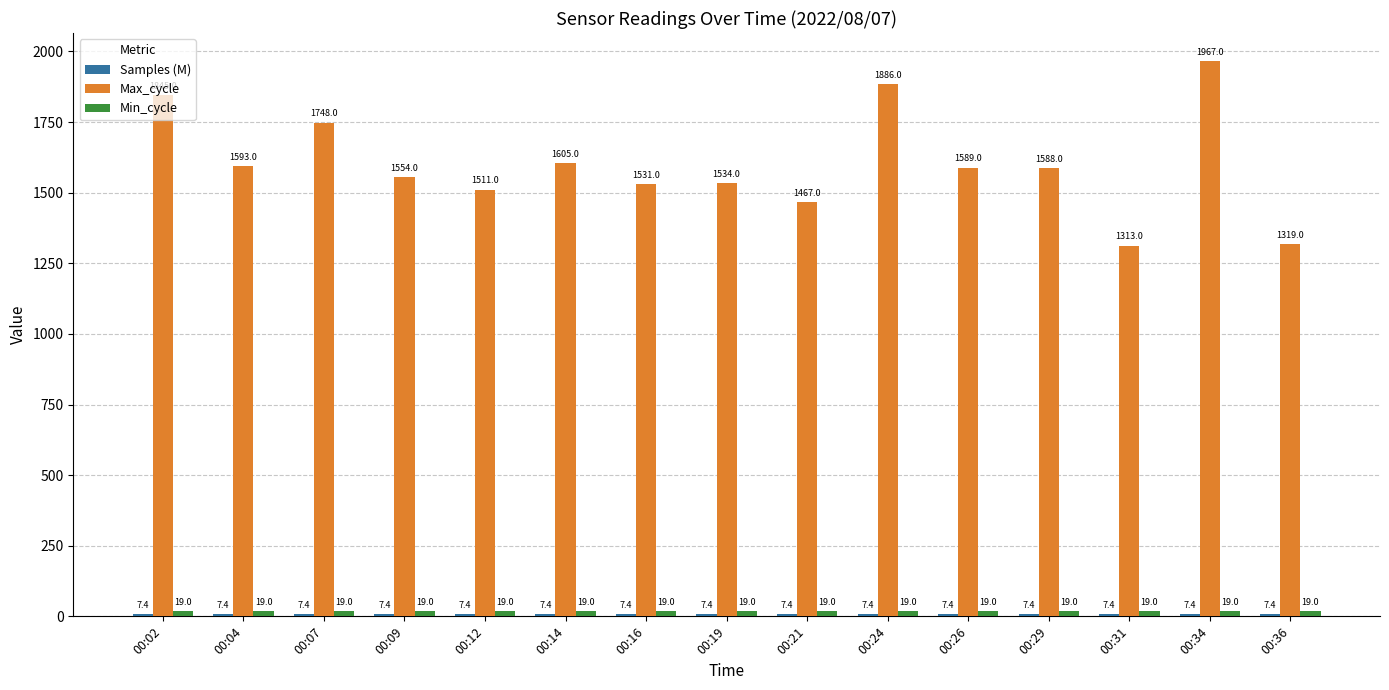

The Max_cycle series shows 1588.0 at 00:29. True or false?

True